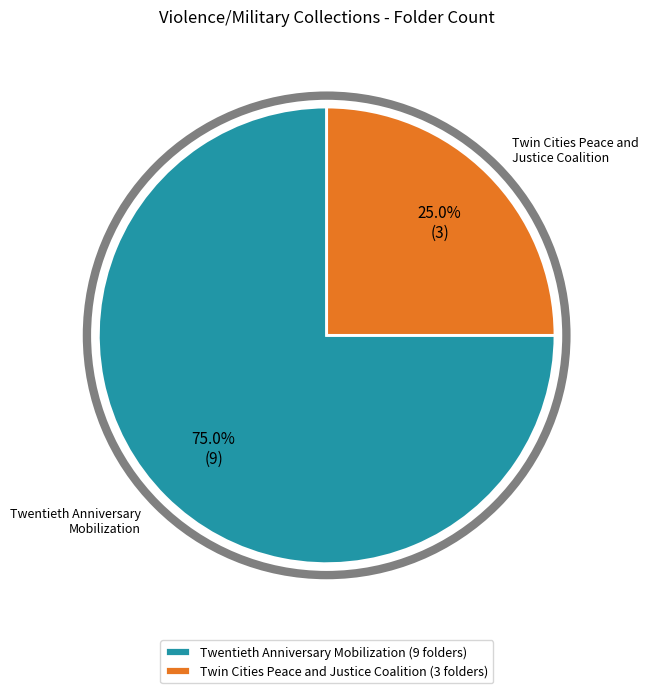

How much of the chart is everything except Twentieth Anniversary Mobilization?

25.0%